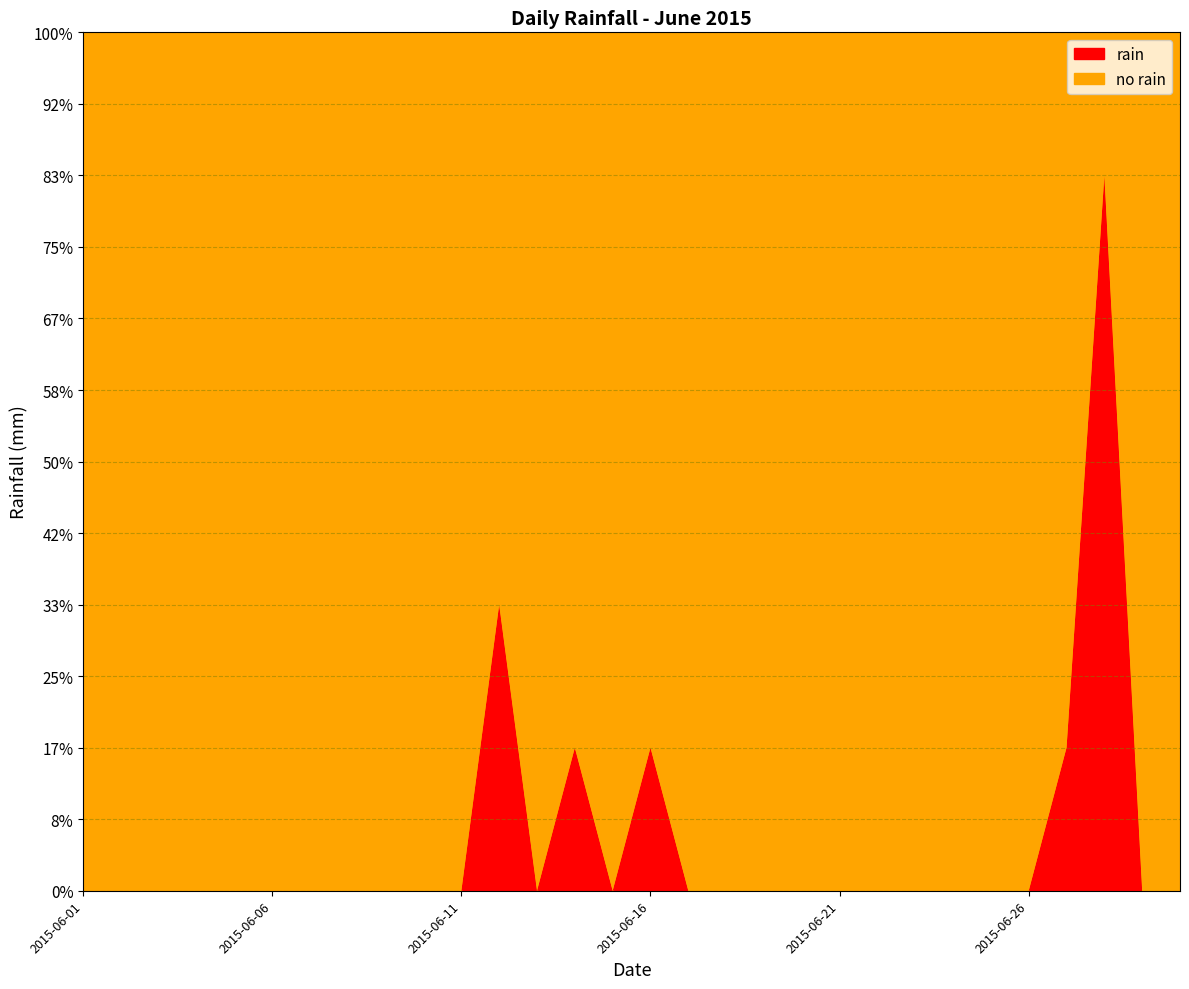

At which category does the data reach its first local peak?

2015-06-12